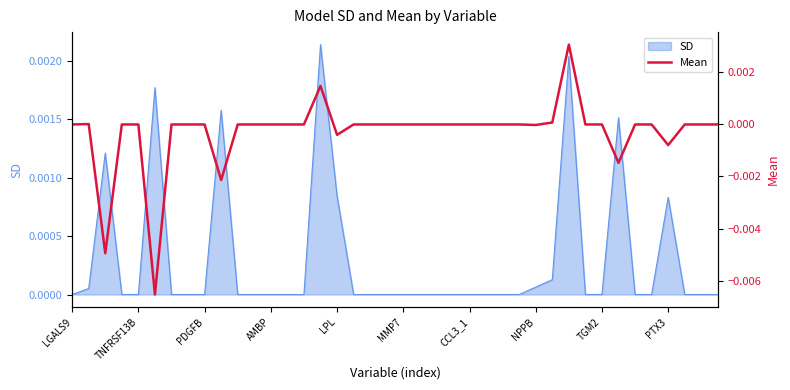

The value of SD at PDGFB is 0.0. True or false?

True